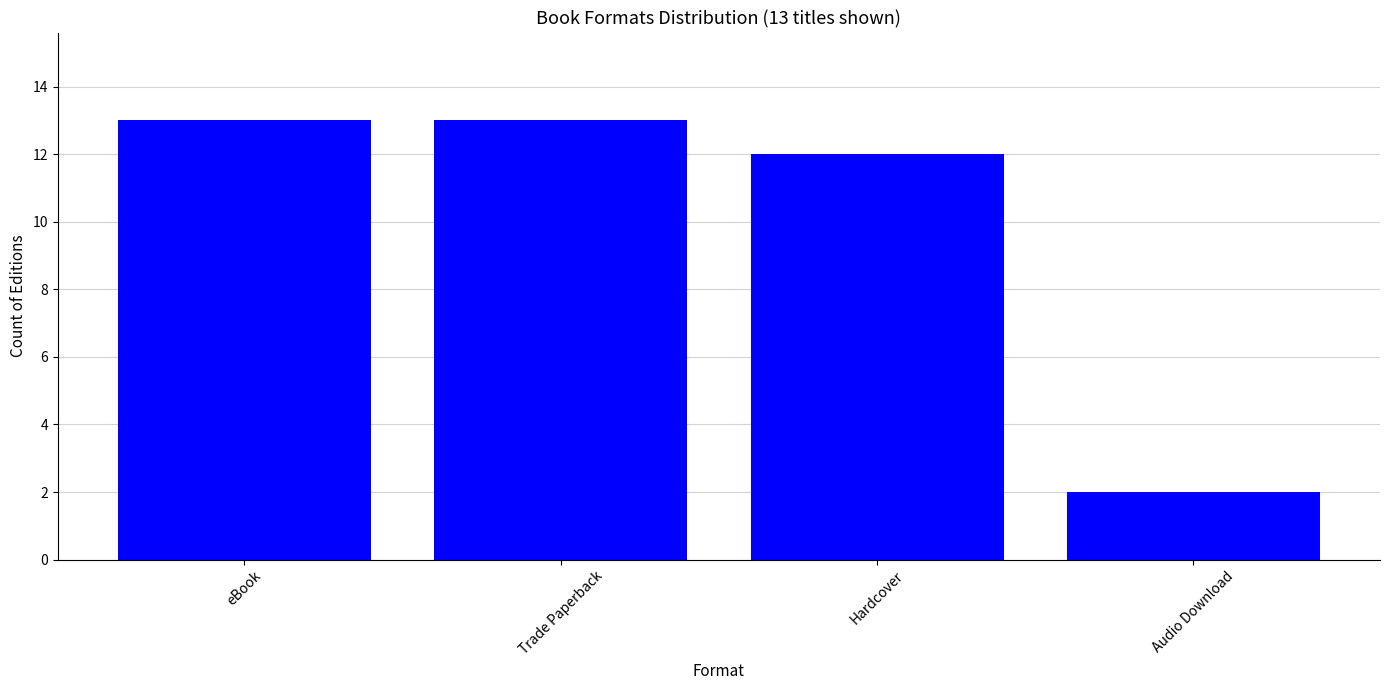

What is the difference between the maximum and minimum values?

11